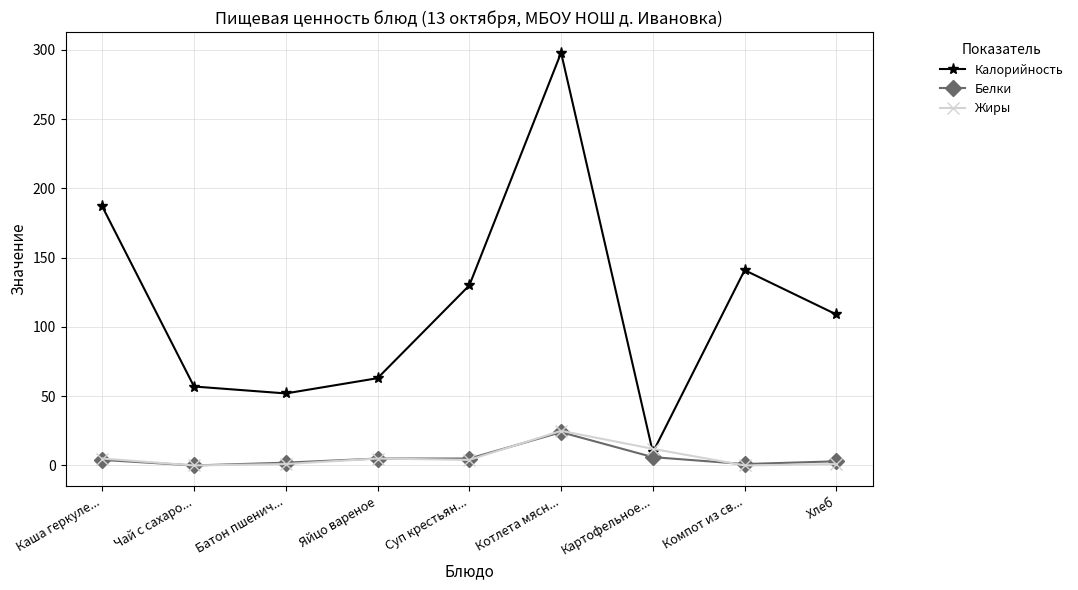

Where is Калорийность nearest to the value 153?

Компот из св...